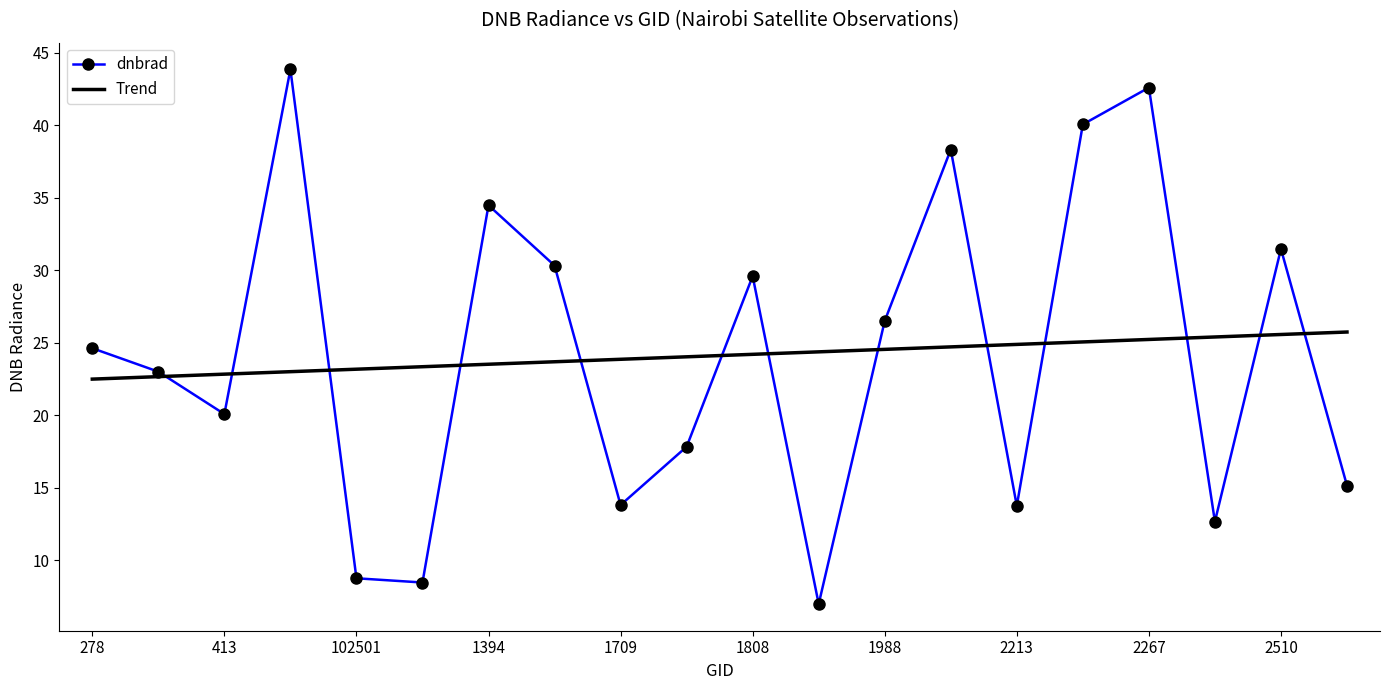

Which series has the widest spread of values?

dnbrad